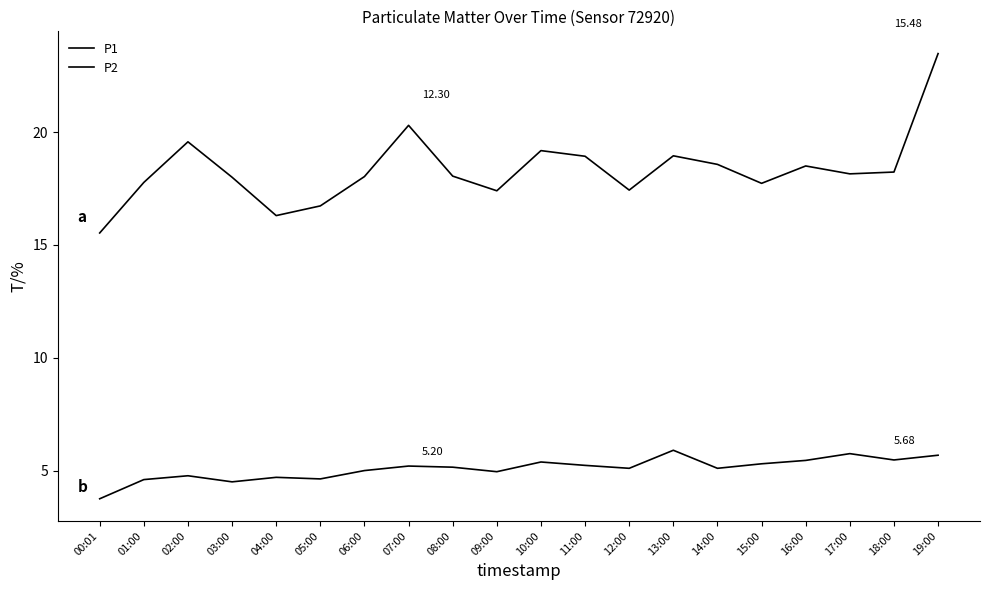

Does the chart have visible grid lines?

No